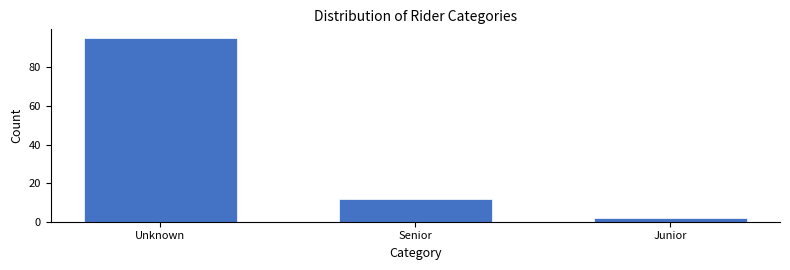

Reading left to right, what are all the values shown in this chart?

Unknown=95	Senior=12	Junior=2